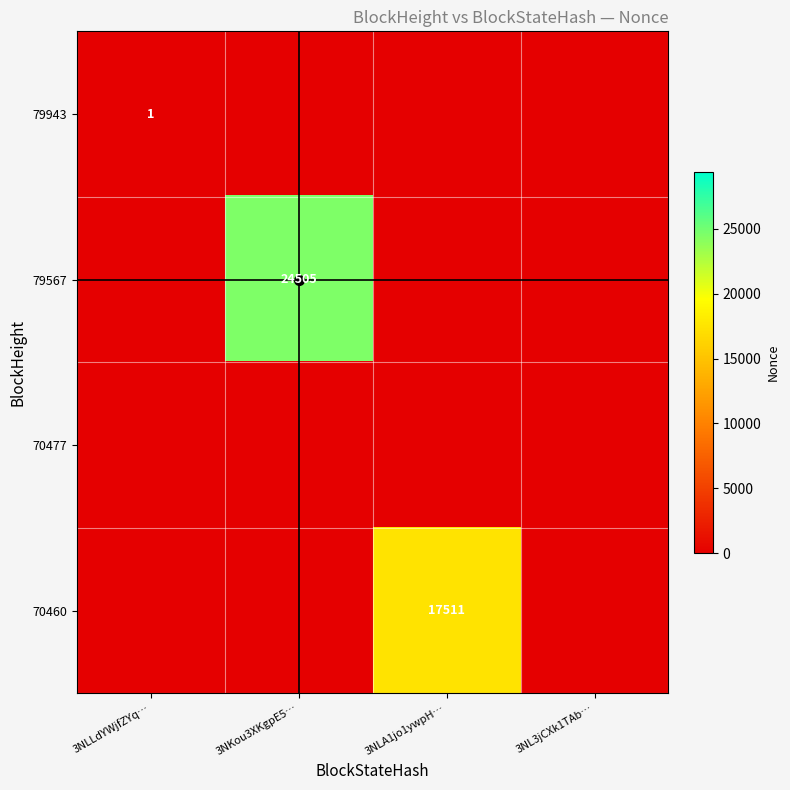

Which series has the largest range (max minus min)?

79567